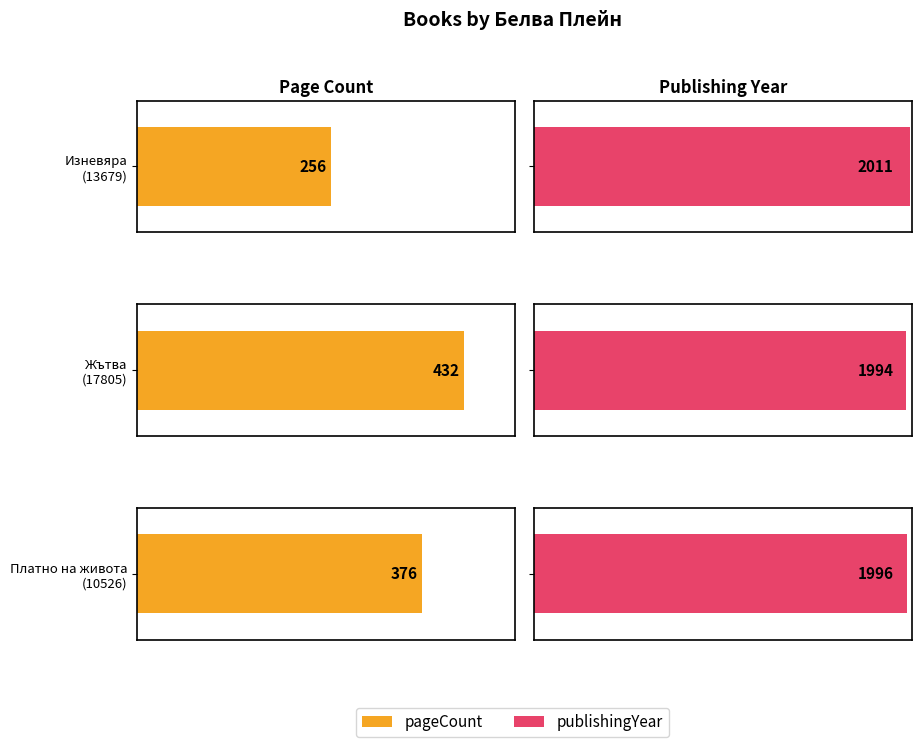

Rank the series at Изневяра (13679) from highest to lowest value.

publishingYear, pageCount